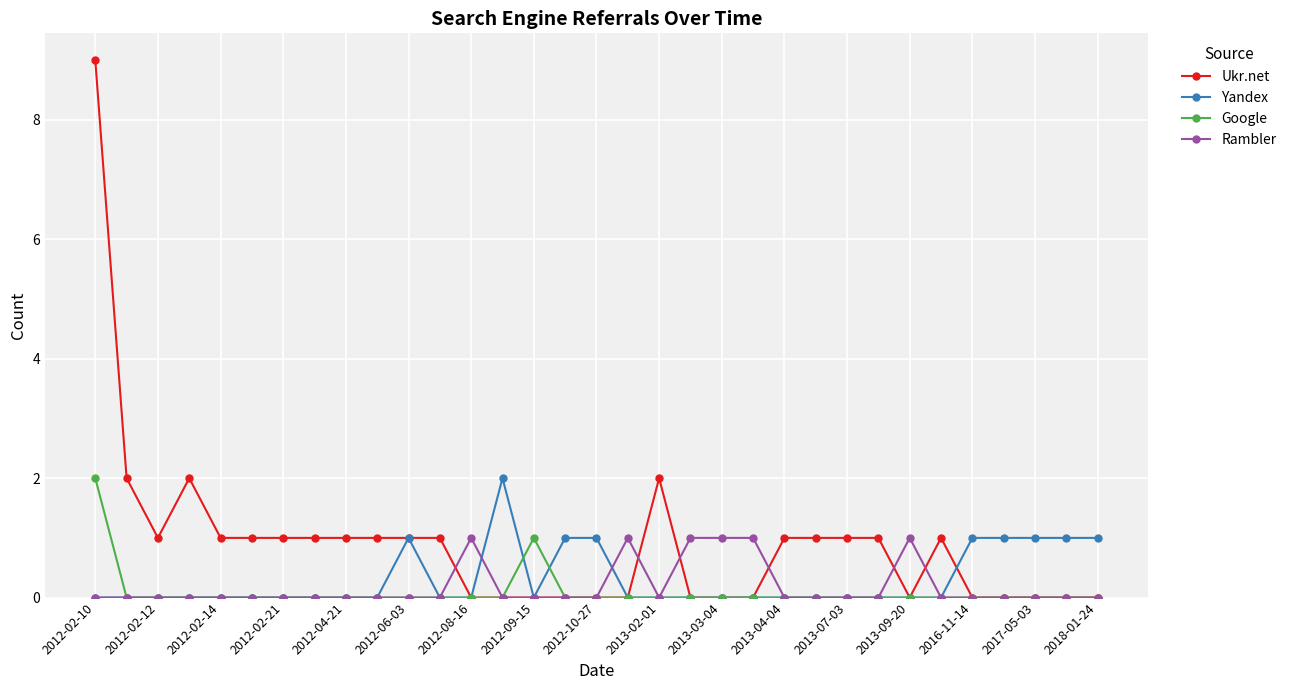

What is the value of the Ukr.net point at the 25th from the left?

1